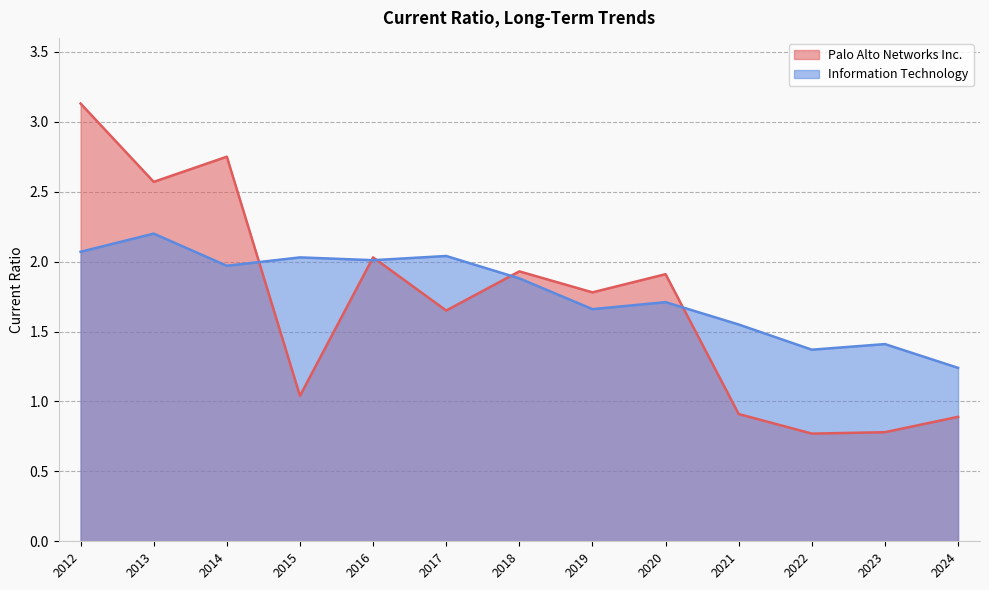

Reading left to right, what are all the values shown in this chart?

Palo Alto Networks Inc.: 3.1	2.6	2.8	1.0	2.0	1.6	1.9	1.8	1.9	0.9	0.8	0.8	0.9
Information Technology: 2.1	2.2	2.0	2.0	2.0	2.0	1.9	1.7	1.7	1.6	1.4	1.4	1.2